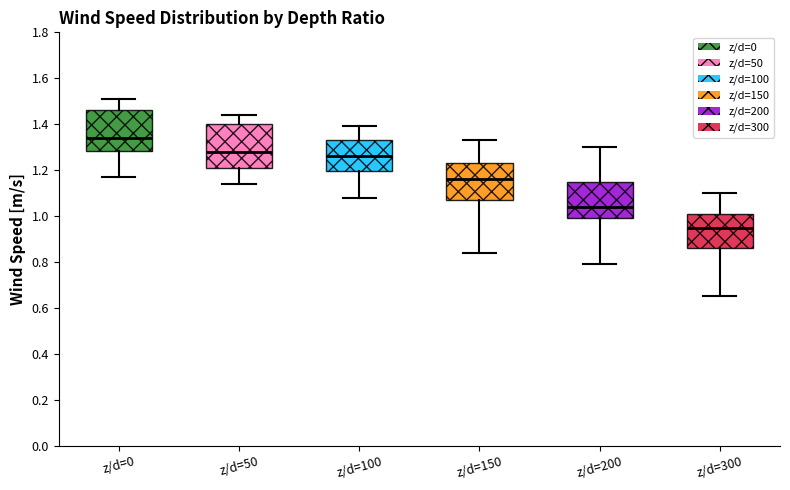

Reading left to right, read every box against the y-axis: the position of its median line, the range the box covers, and the ends of its whiskers. The values are not printed on the chart, so give them approximately, as read against the axis.

z/d=0: median 1.34, box 1.28 to 1.46, whiskers 1.18 to 1.52
z/d=50: median 1.28, box 1.22 to 1.40, whiskers 1.14 to 1.44
z/d=100: median 1.26, box 1.20 to 1.34, whiskers 1.08 to 1.40
z/d=150: median 1.16, box 1.08 to 1.24, whiskers 0.84 to 1.34
z/d=200: median 1.04, box 1.00 to 1.16, whiskers 0.80 to 1.30
z/d=300: median 0.96, box 0.86 to 1.02, whiskers 0.66 to 1.10